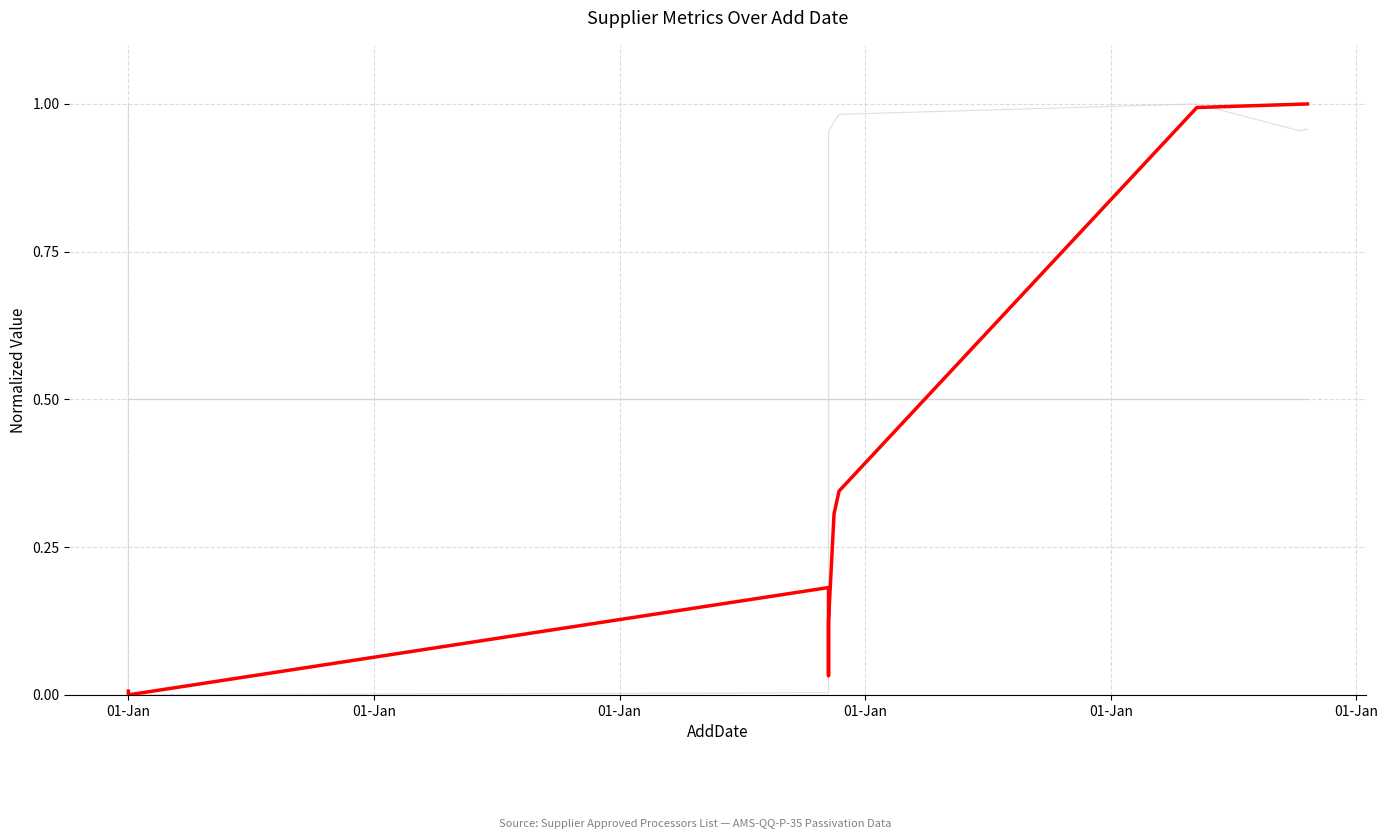

After their last crossing, which series has the higher values: CountryId or StatusViewId?

StatusViewId